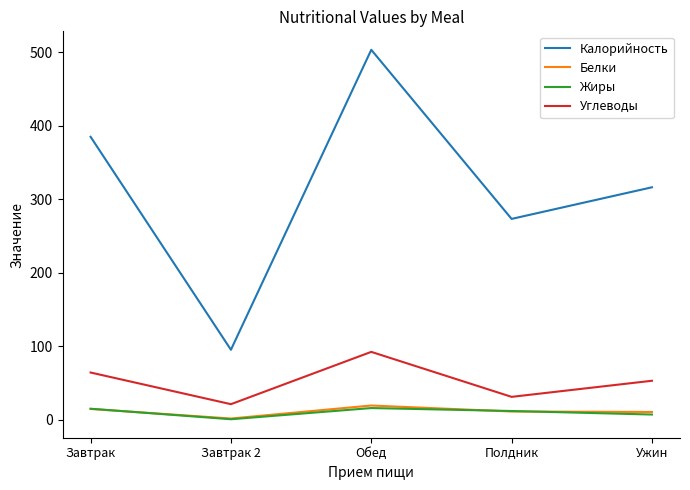

True or false: Белки and Углеводы cross at least once.

False